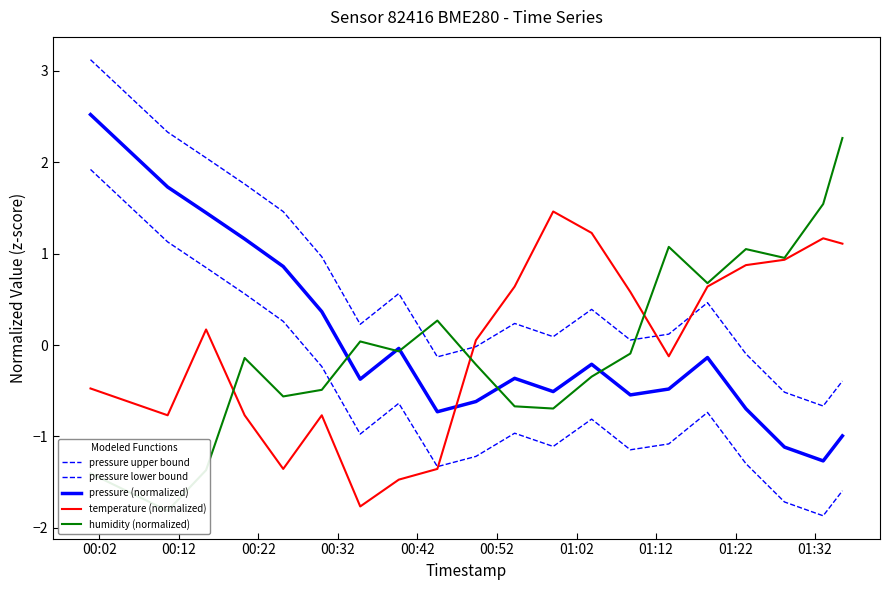

True or false: humidity (normalized) has more than 0 interior local peaks.

True